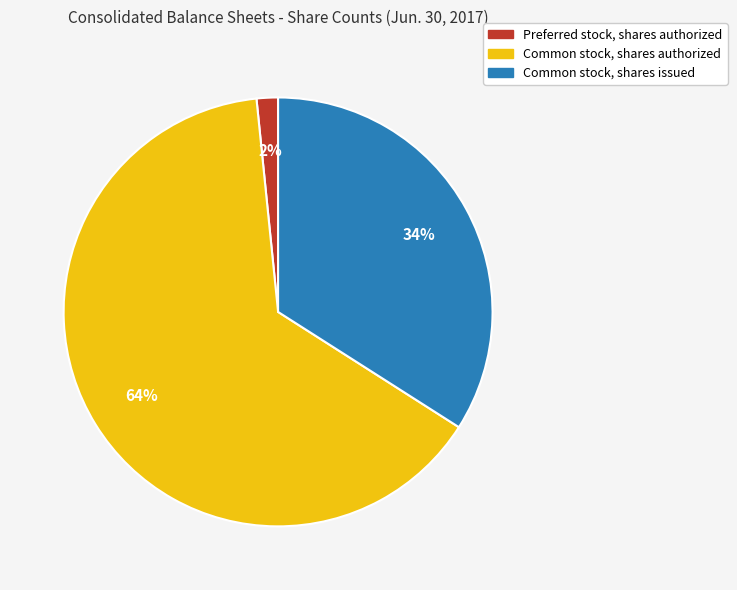

Is the sum of Preferred stock, shares authorized and Common stock, shares issued greater than half?

No